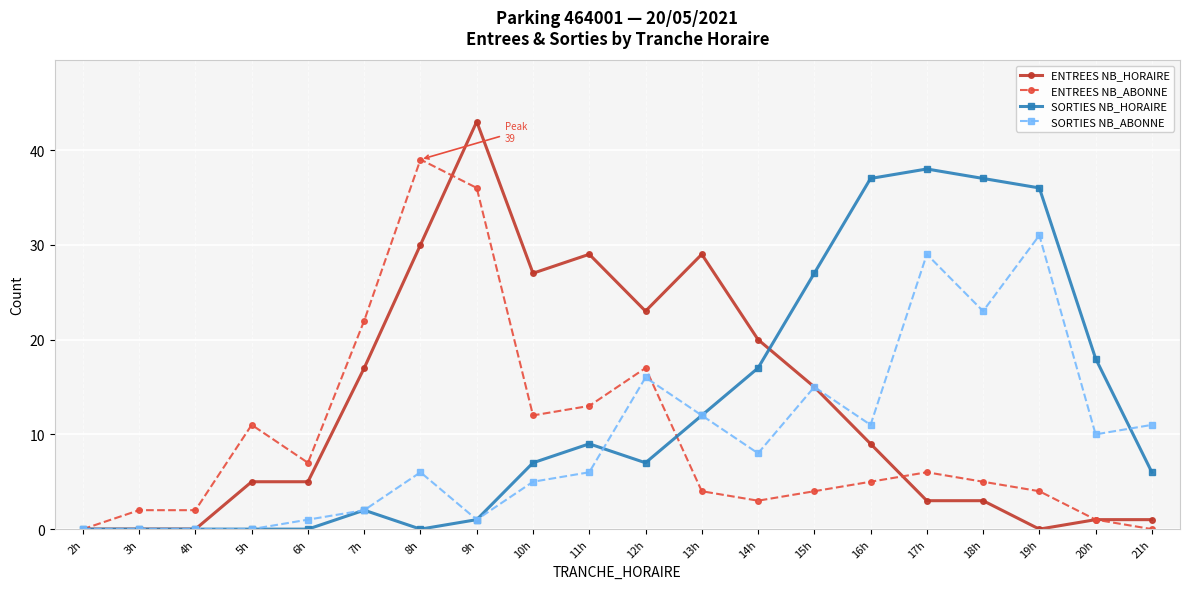

True or false: SORTIES NB_HORAIRE has a value of 2 at 10h.

False